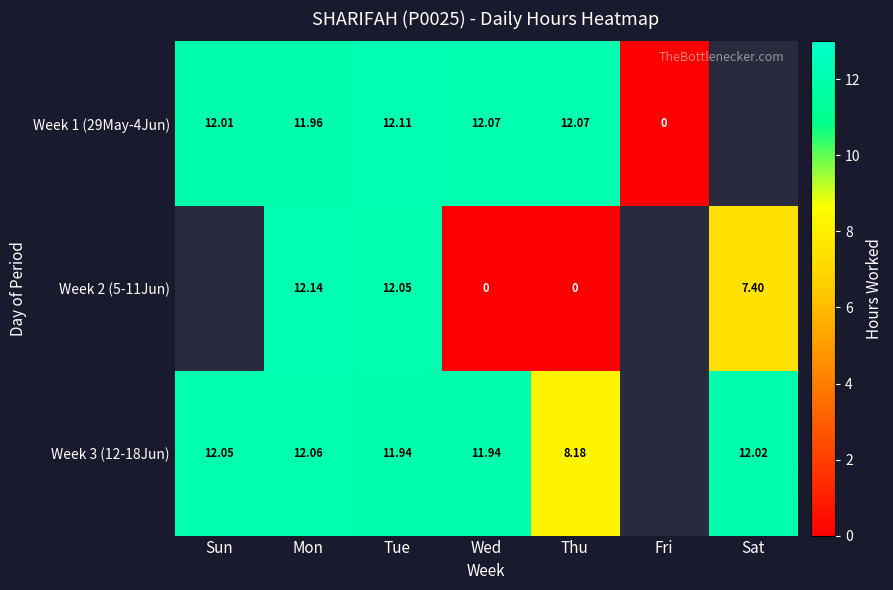

Is the value of Week 2 (5-11Jun) at Tue greater than the value of Week 1 (29May-4Jun) at Sun?

Yes